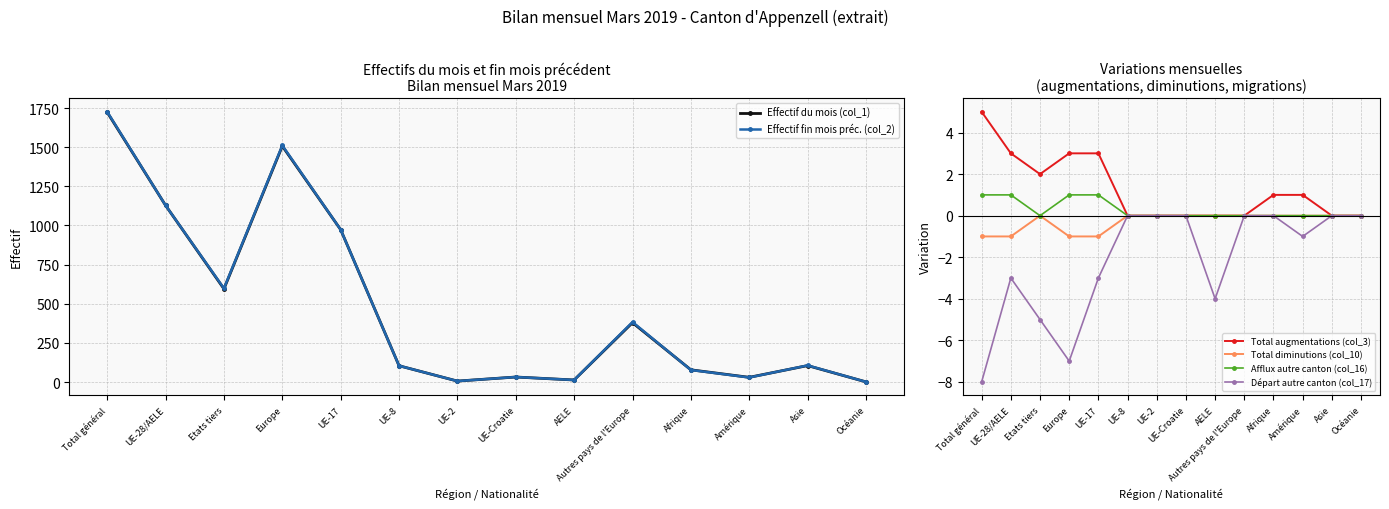

List the series in order of their peak value, highest first.

Effectif fin mois préc. (col_2), Effectif du mois (col_1), Total augmentations (col_3), Afflux autre canton (col_16), Total diminutions (col_10), Départ autre canton (col_17)